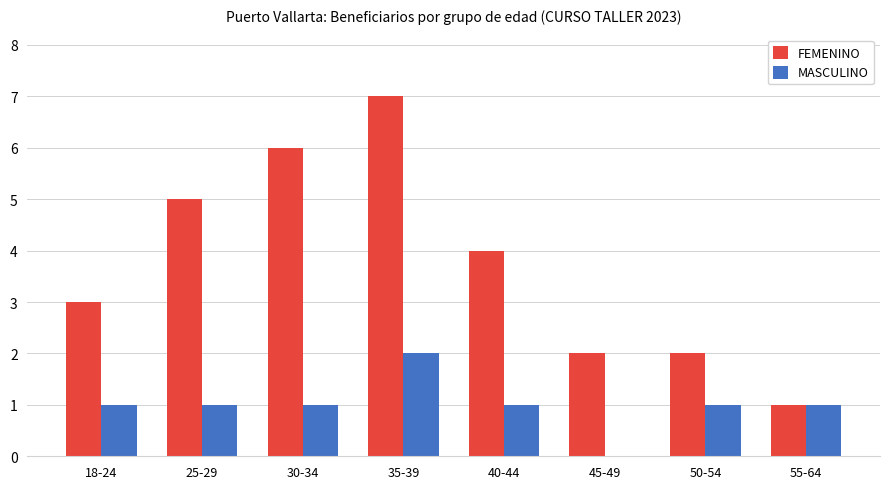

The value of FEMENINO at 25-29 is 5. True or false?

True